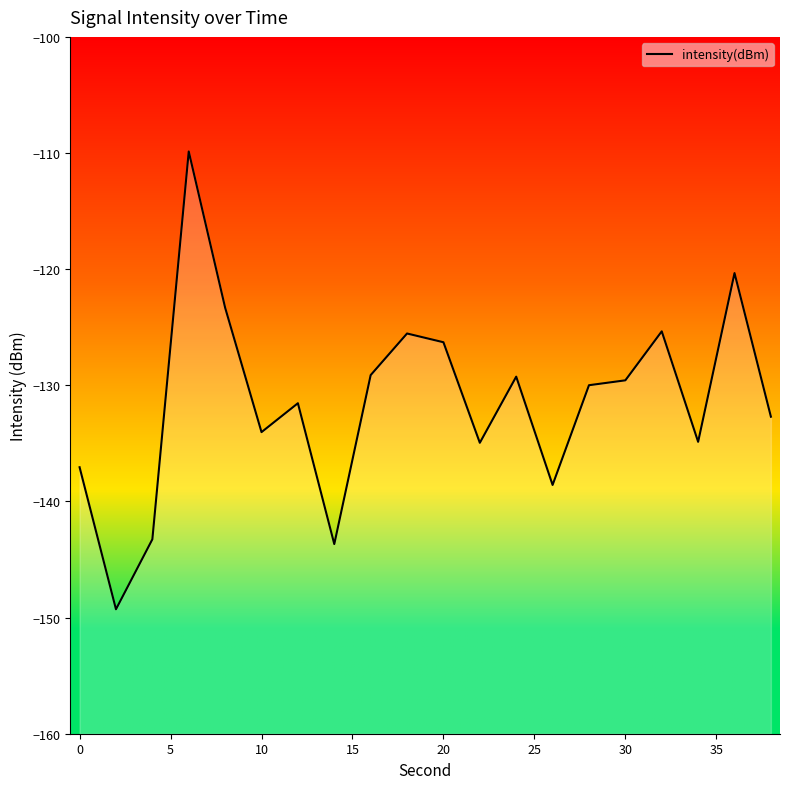

What is the value of the 6th point from the left?

-134.0